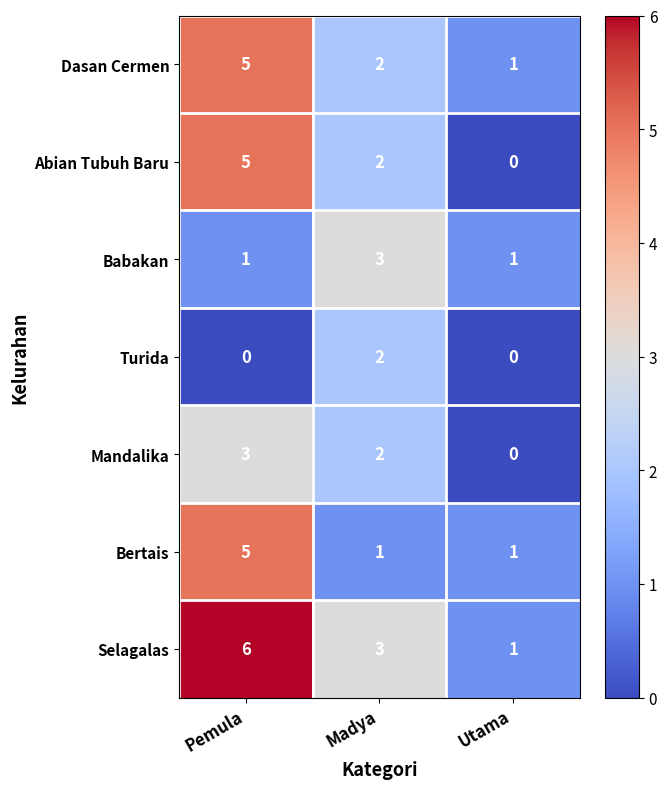

How many Abian Tubuh Baru values are between 0 and 5?

3